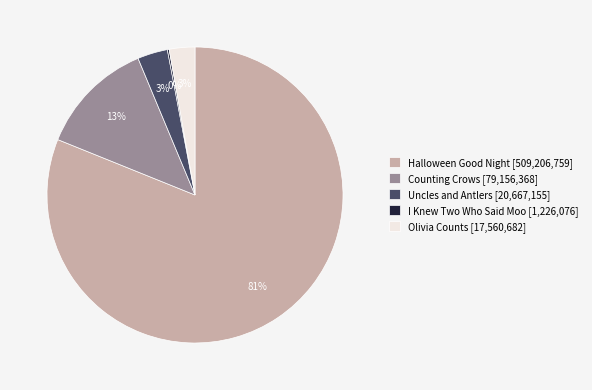

Is there any slice that represents more than half of the pie?

Yes